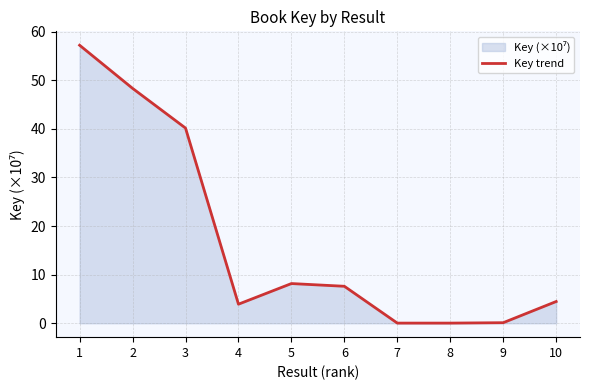

Between 6 and 2, which is larger?

2